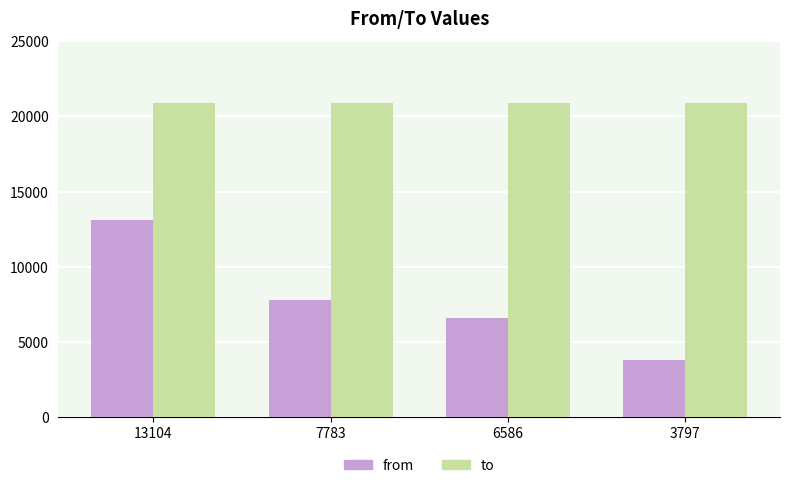

What value does the from series have at 13104, to the nearest 100?

13100